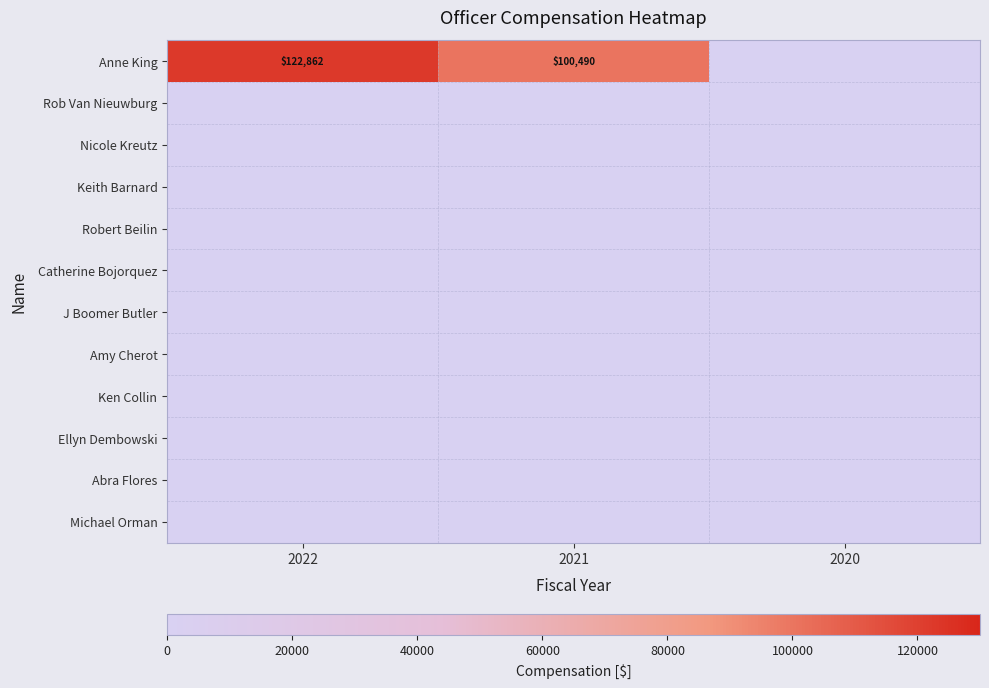

List the labels in order of Keith Barnard value, smallest first.

2022, 2021, 2020